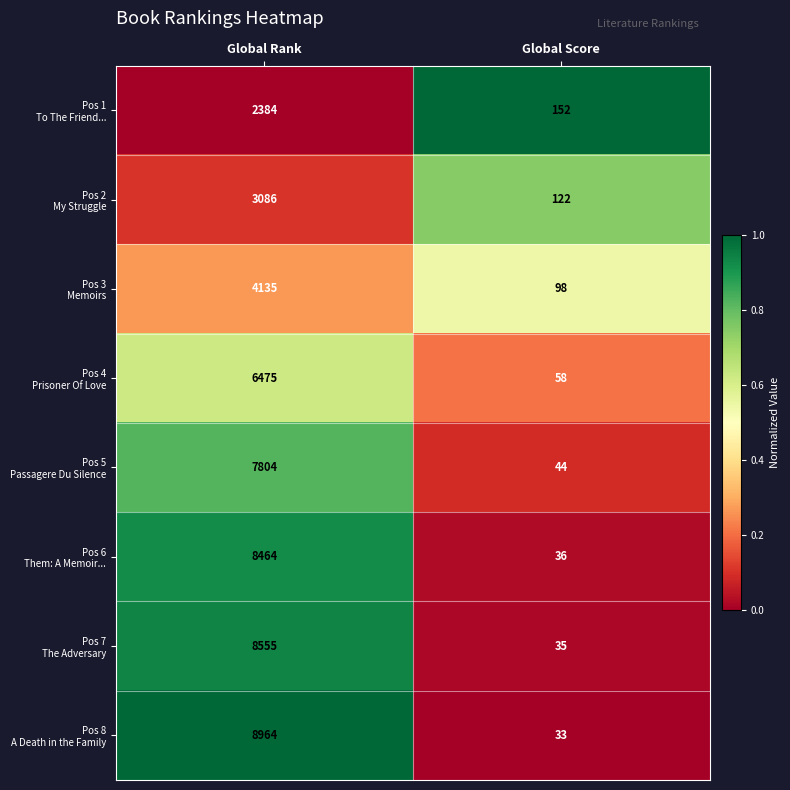

Which category has the lowest value across all series?

Global Score